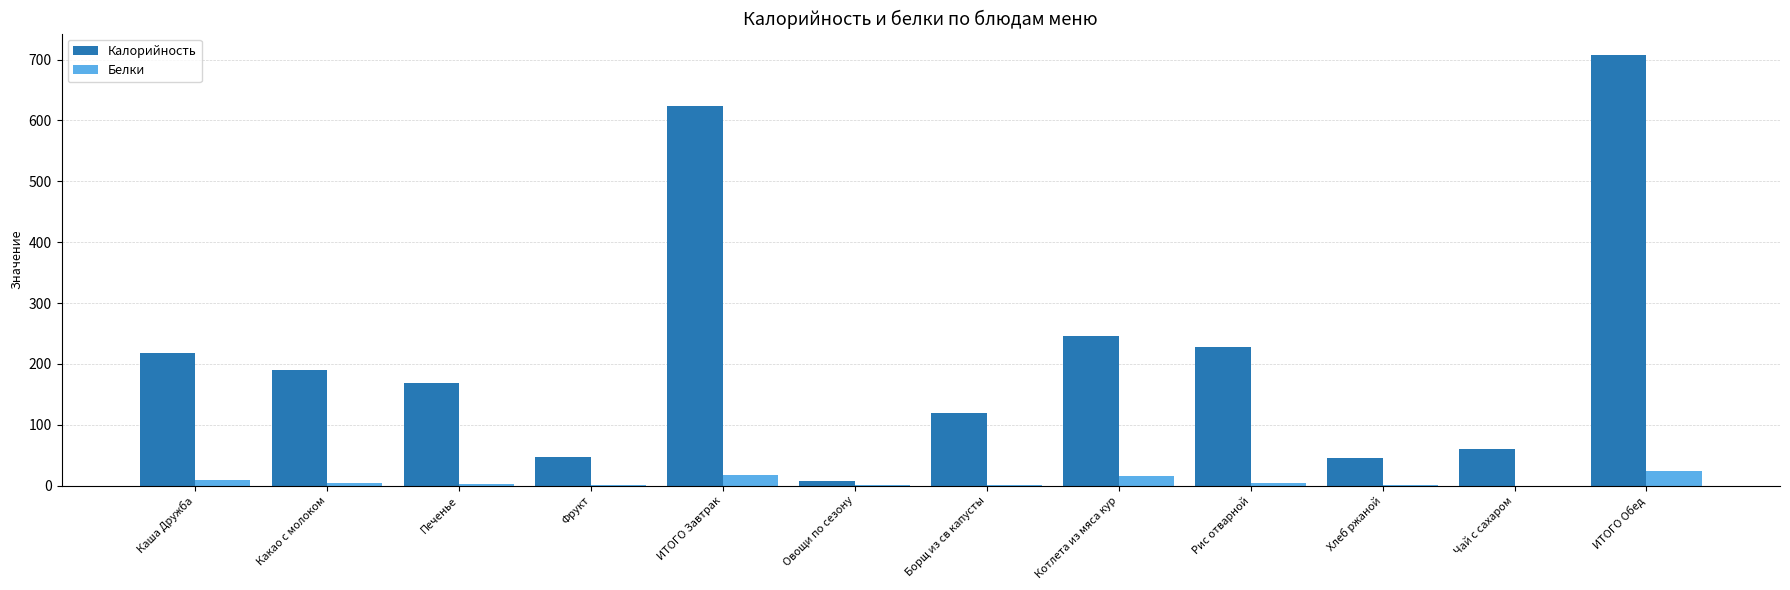

How many groups of bars are there?

12